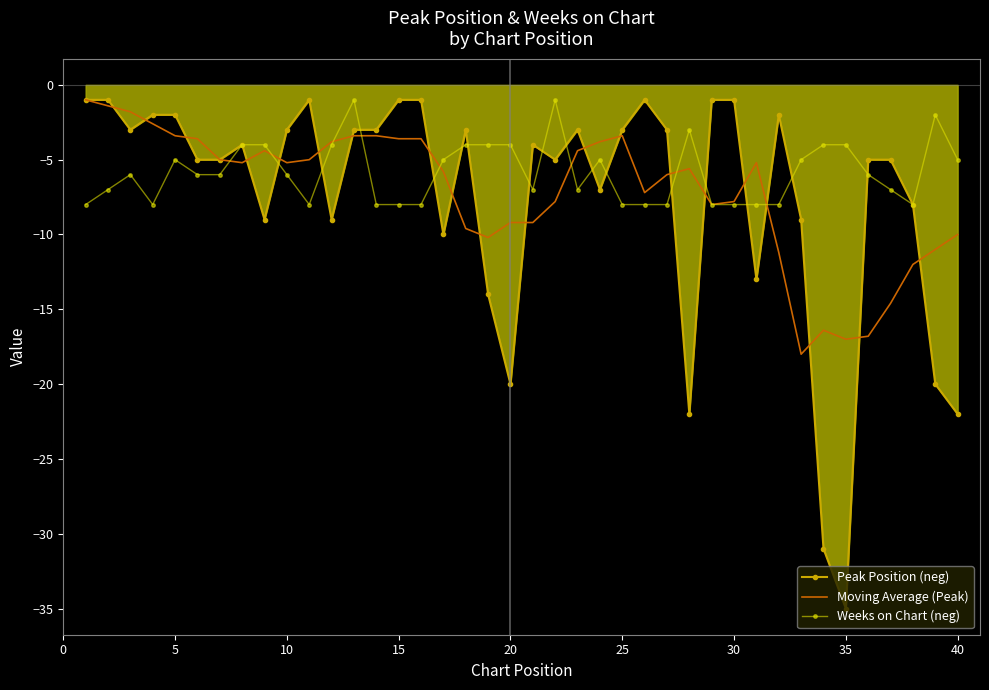

What is the smallest value displayed?

-35.0